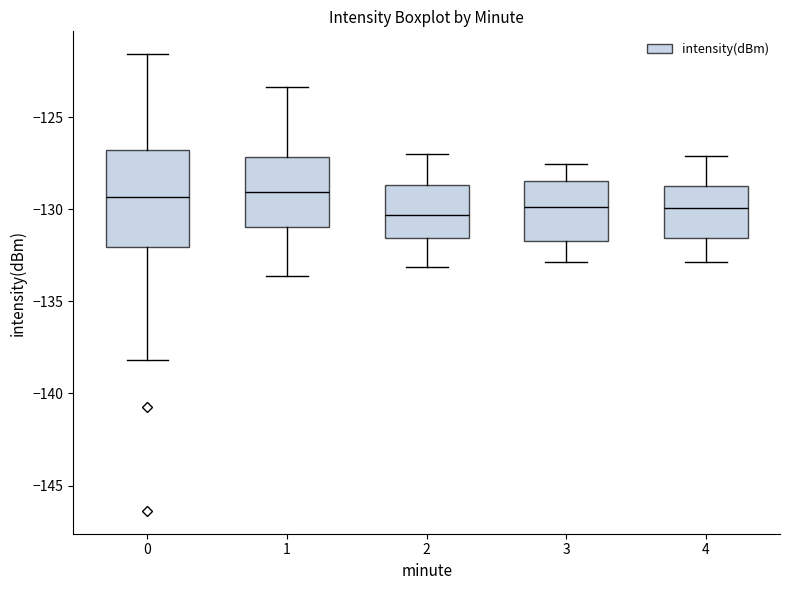

Reading left to right, transcribe this box plot: for each box, give where its median line is, the range the box spans, and where its two whiskers end, as read against the y-axis. The values are not printed on the chart, so give them approximately, as read against the axis.

0: median -129.5, box -132.0 to -127.0, whiskers -138.0 to -121.5
1: median -129.0, box -131.0 to -127.0, whiskers -133.5 to -123.5
2: median -130.5, box -131.5 to -128.5, whiskers -133.0 to -127.0
3: median -130.0, box -131.5 to -128.5, whiskers -133.0 to -127.5
4: median -130.0, box -131.5 to -128.5, whiskers -133.0 to -127.0